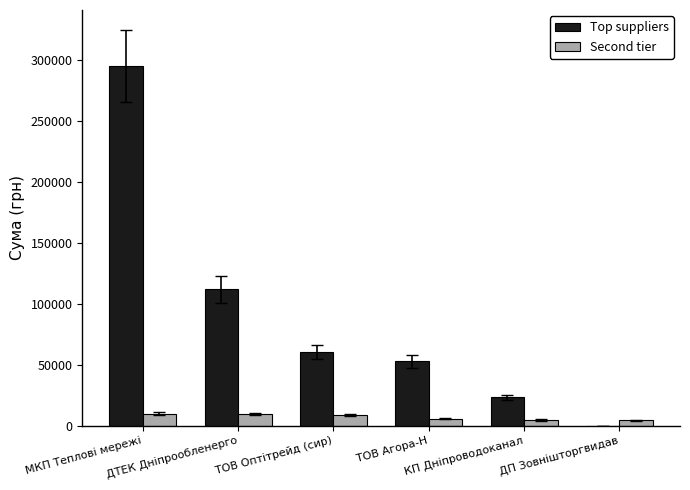

Is the value of Second tier at ТОВ Агора-Н greater than the value of Top suppliers at ТОВ Оптітрейд (сир)?

No